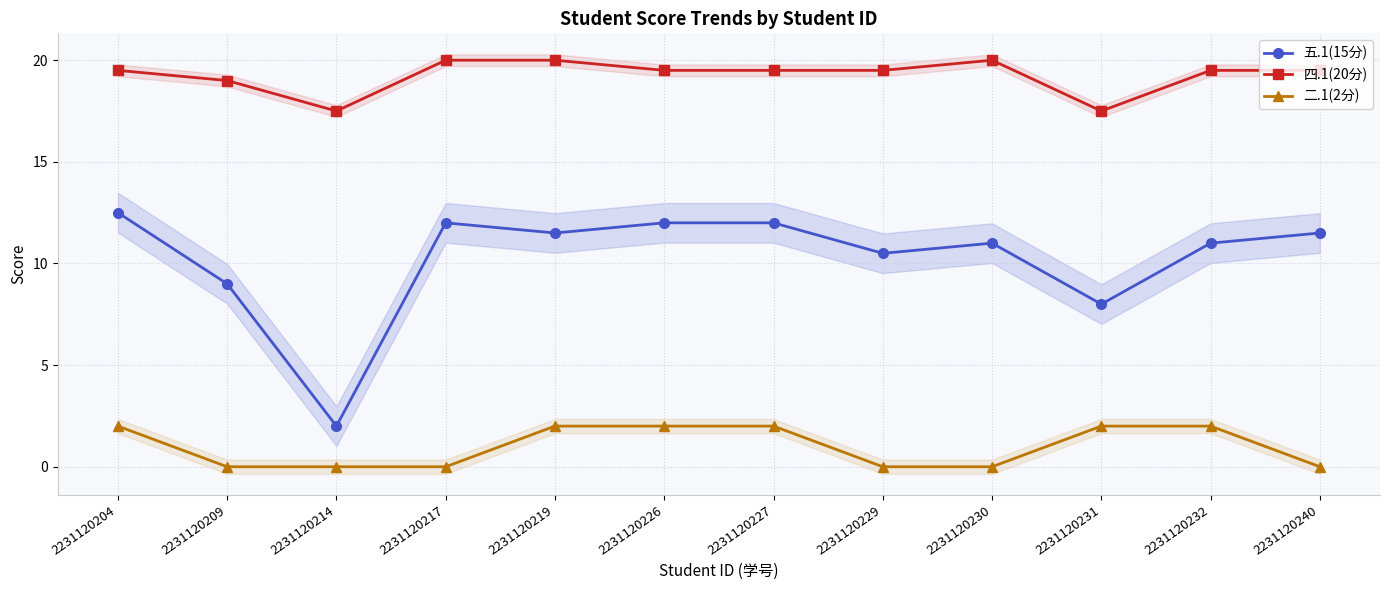

At which label does 四.1(20分) first exceed 19?

2231120204